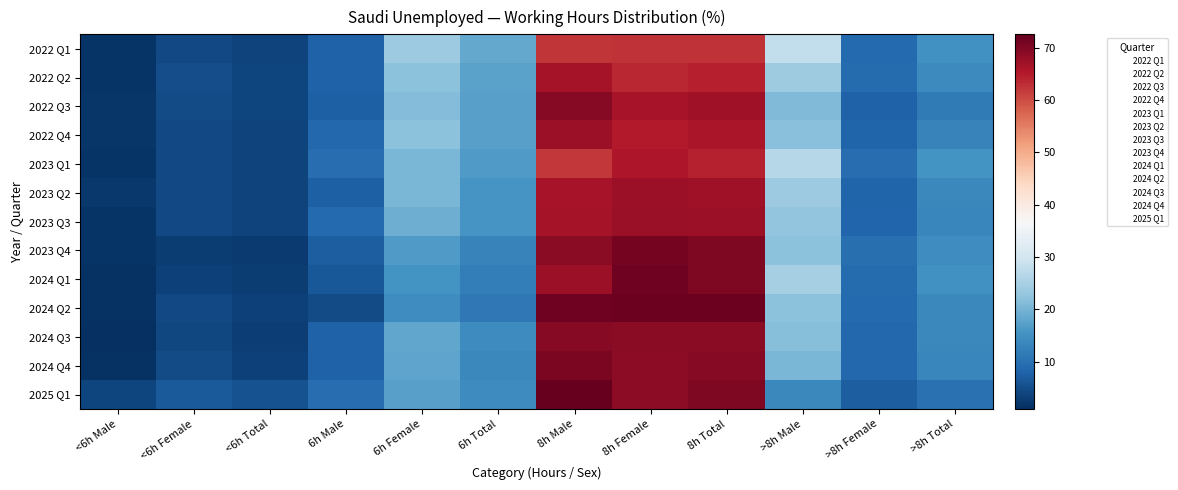

Is it true that 2023 Q1 equals 4.0 at <6h Male?

True